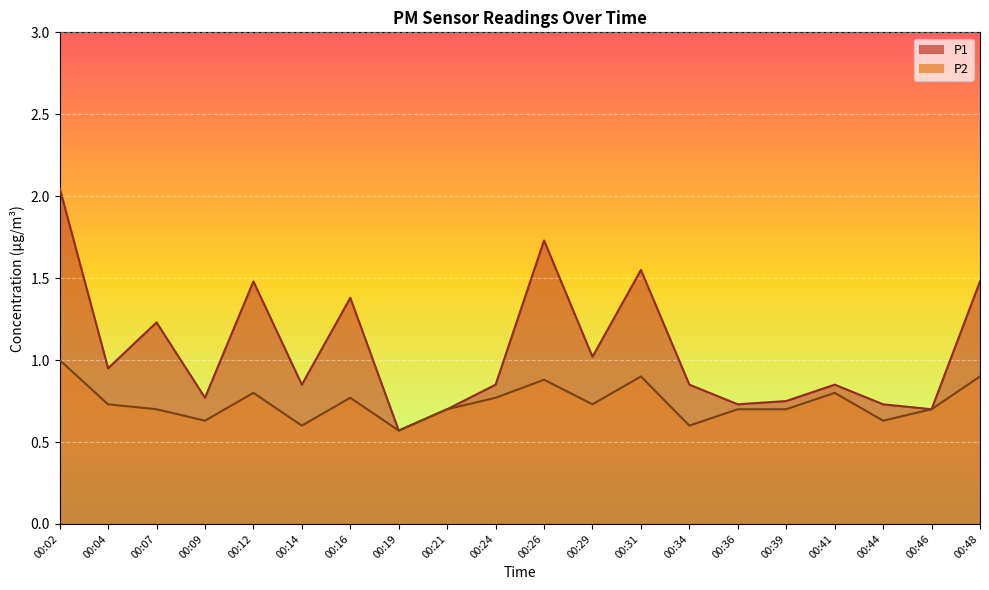

At how many categories does at least one series exceed 1?

8